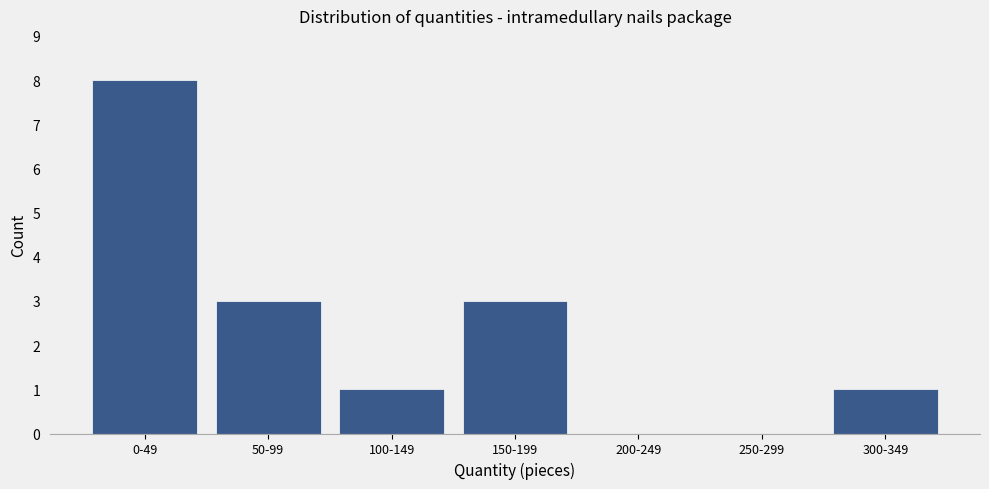

Reading left to right, what are all the values shown in this chart?

0-49=8	50-99=3	100-149=1	150-199=3	200-249=0	250-299=0	300-349=1